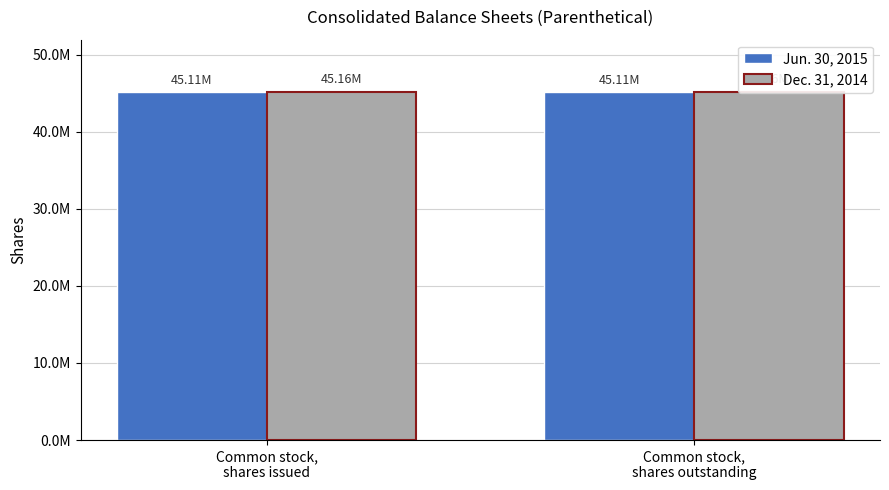

Is the value of Dec. 31, 2014 at Common stock,
shares outstanding greater than the value of Jun. 30, 2015 at Common stock,
shares outstanding?

Yes